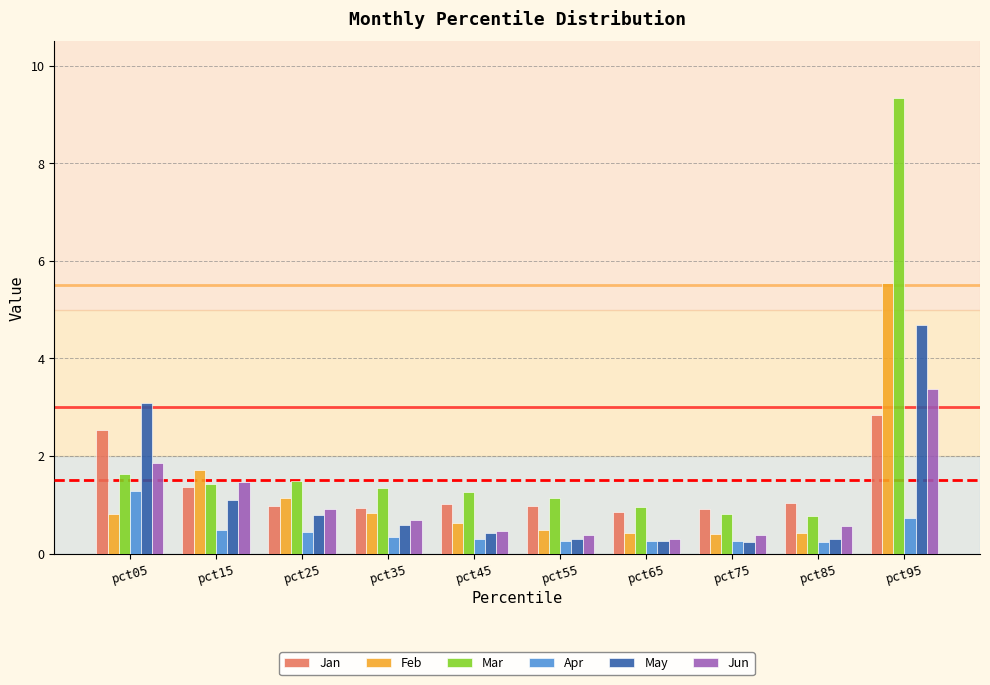

What is the difference between the highest and lowest values at pct75?

0.7